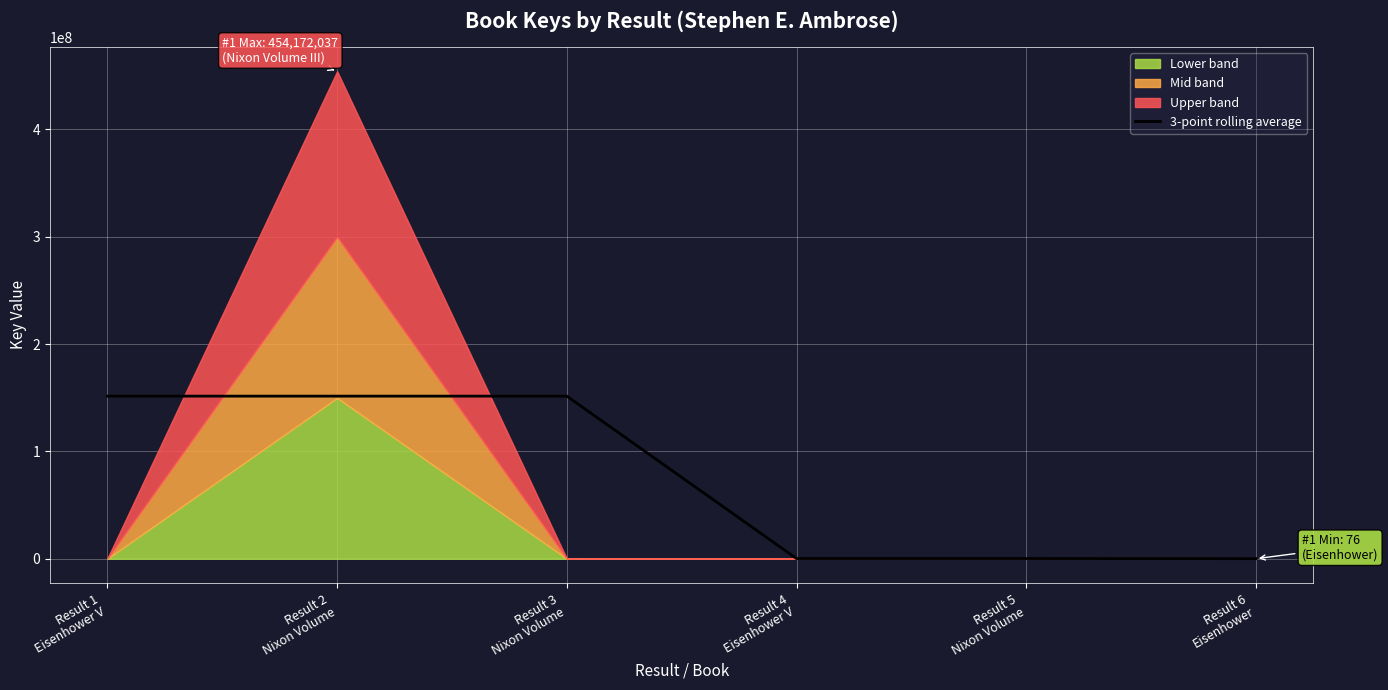

List the labels in order of value, largest first.

Result 2
Nixon Volume, Result 3
Nixon Volume, Result 1
Eisenhower V, Result 4
Eisenhower V, Result 5
Nixon Volume, Result 6
Eisenhower